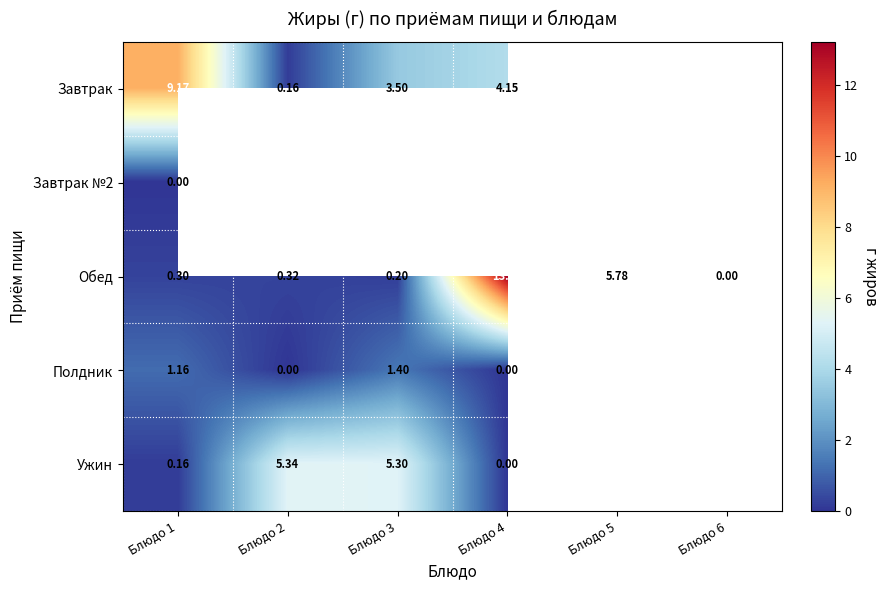

How many data points in Обед are above 0?

5